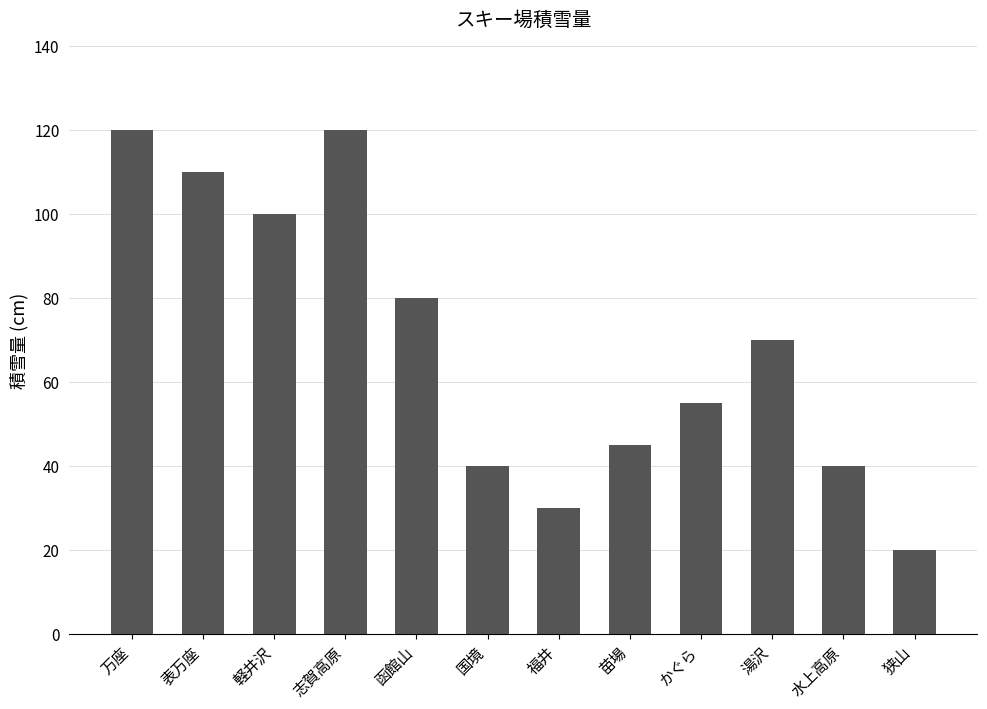

What is the ratio of the value at 国境 to the value at 志賀高原?

0.3